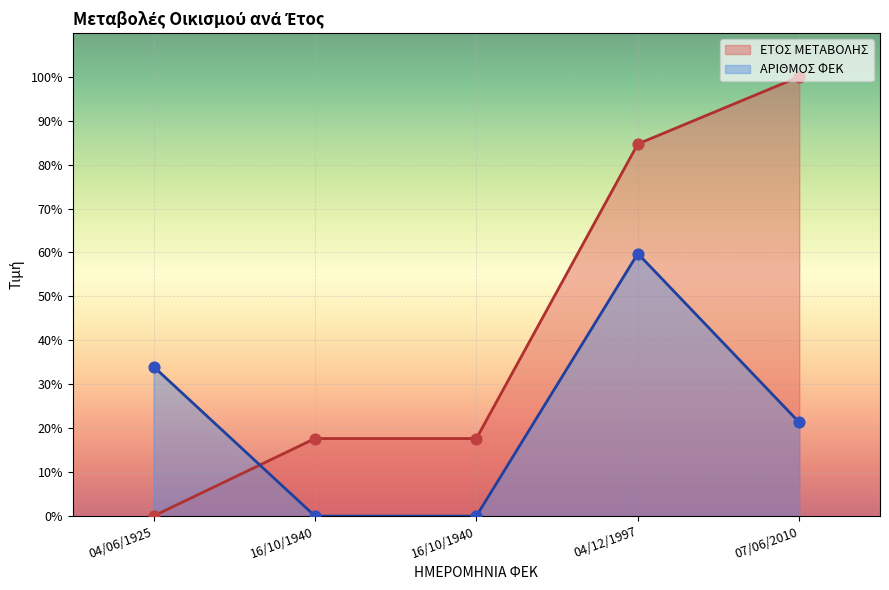

Which series contains the lowest Y value?

ΕΤΟΣ ΜΕΤΑΒΟΛΗΣ